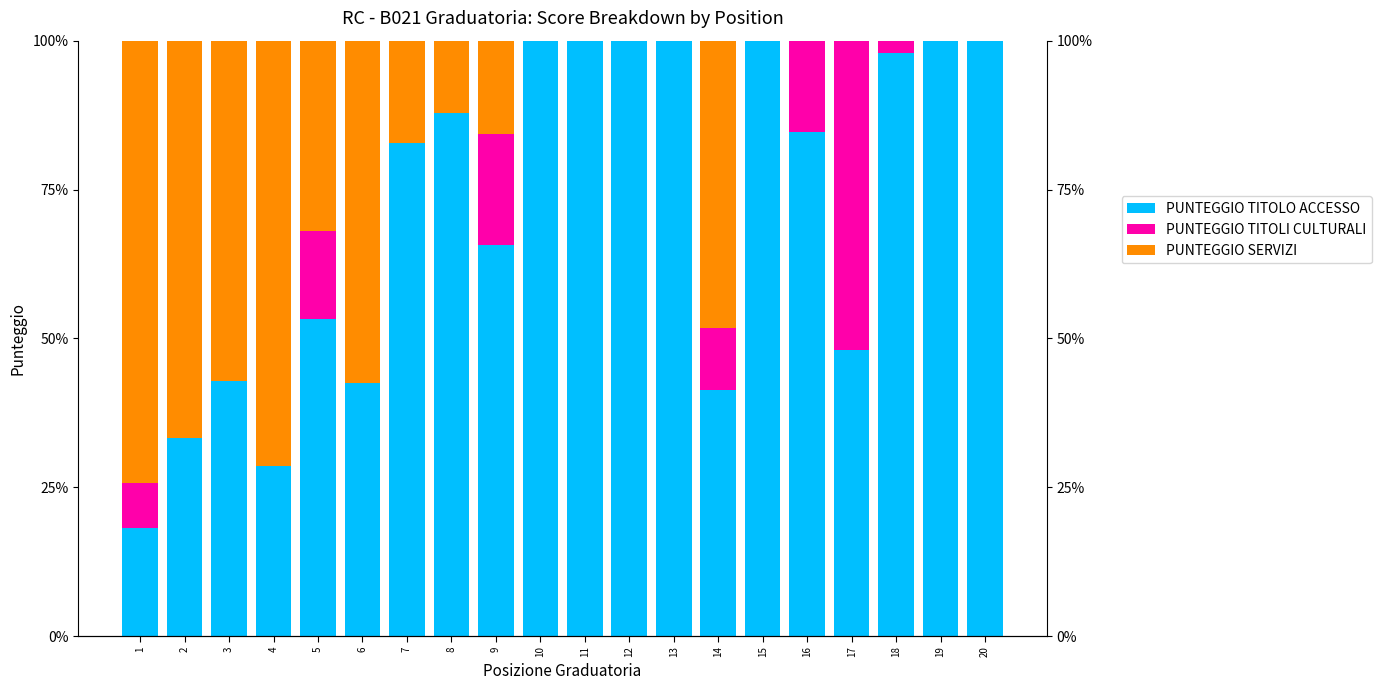

What is the difference between the highest and lowest values at 5?

38.7